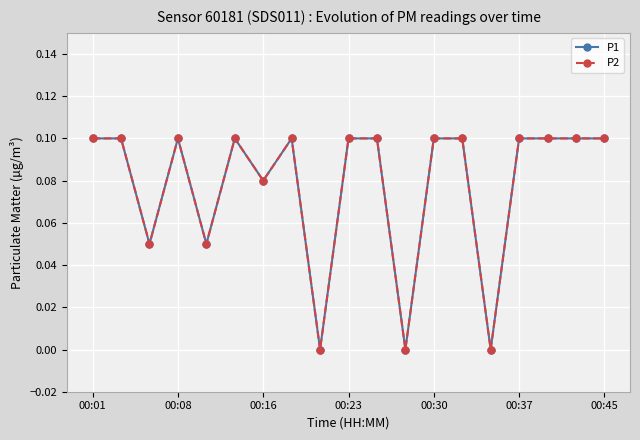

Which series has the largest range (max minus min)?

P1